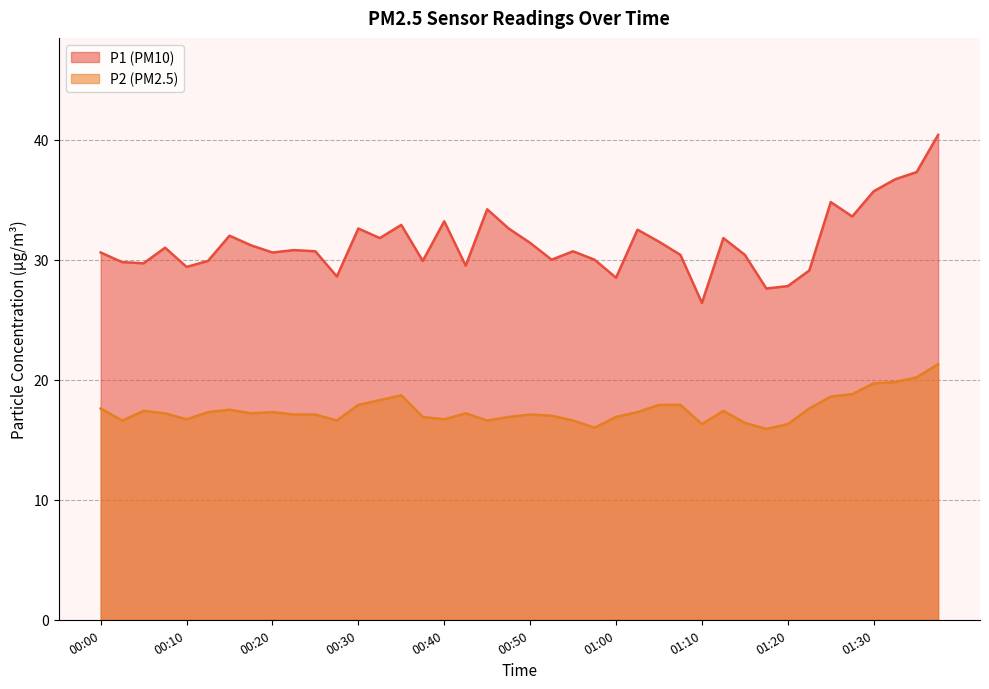

Which series has the widest spread of values?

P1 (PM10)